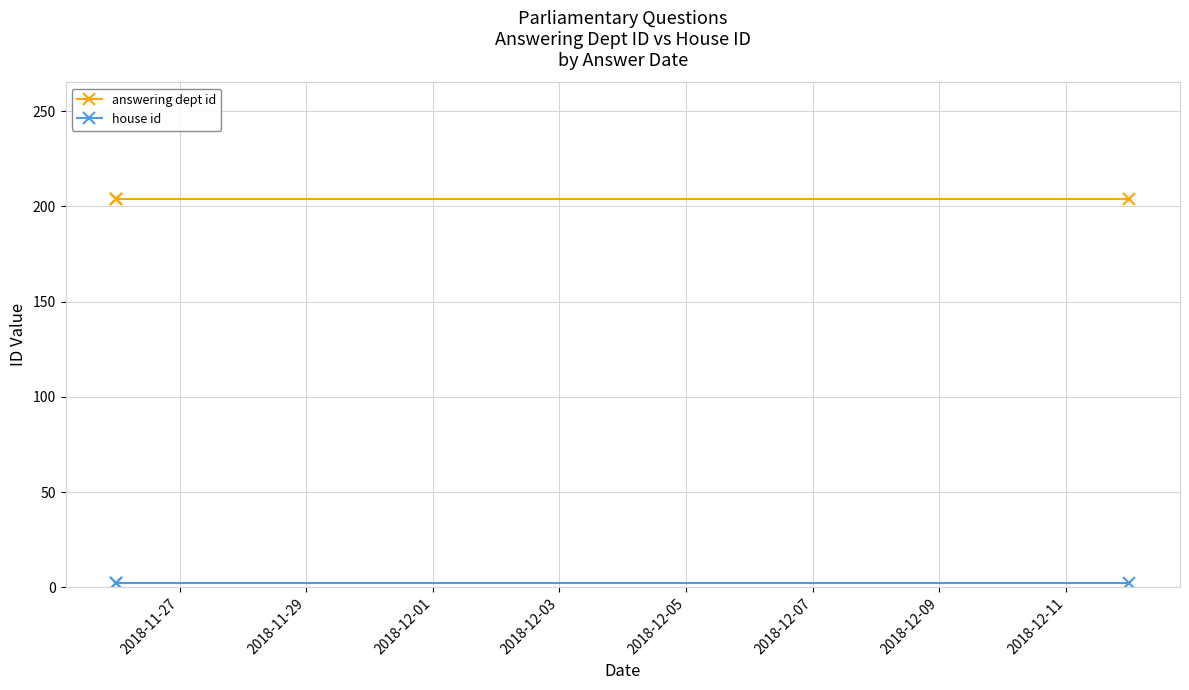

Where is house id nearest to the value 2?

2018-11-27